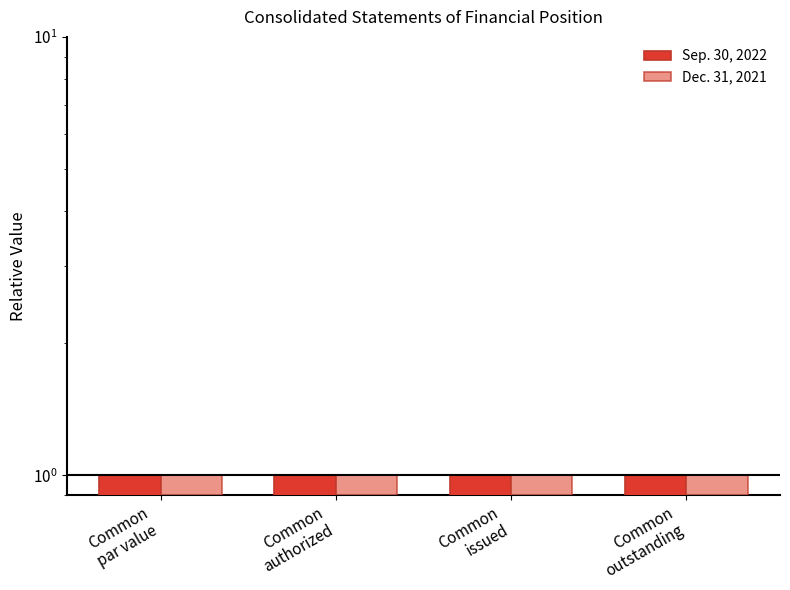

Which label corresponds to the largest value in the chart?

Common
issued